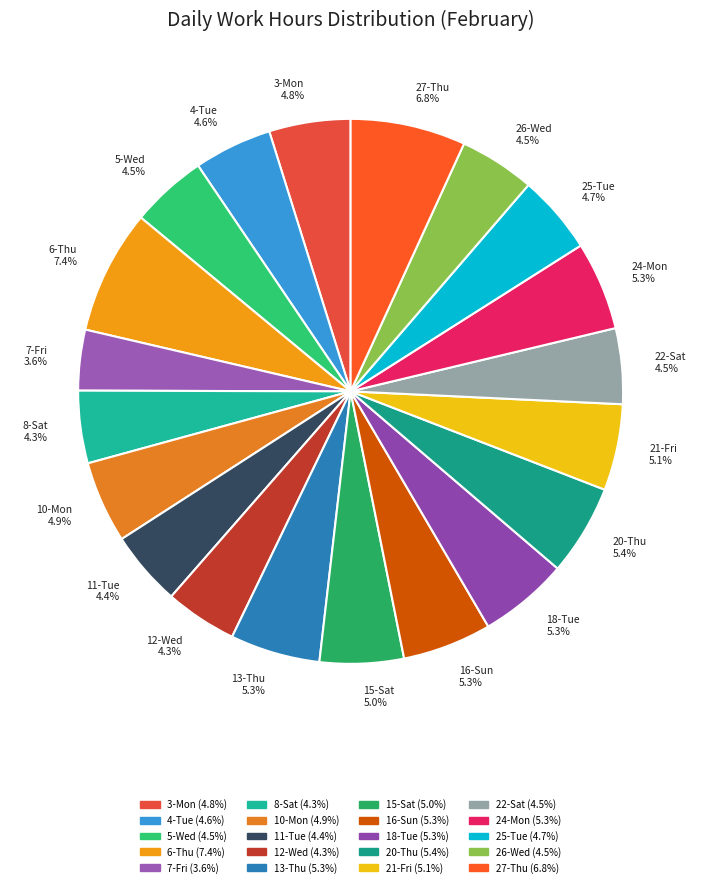

Is it true that 13-Thu is 12% of the pie?

False